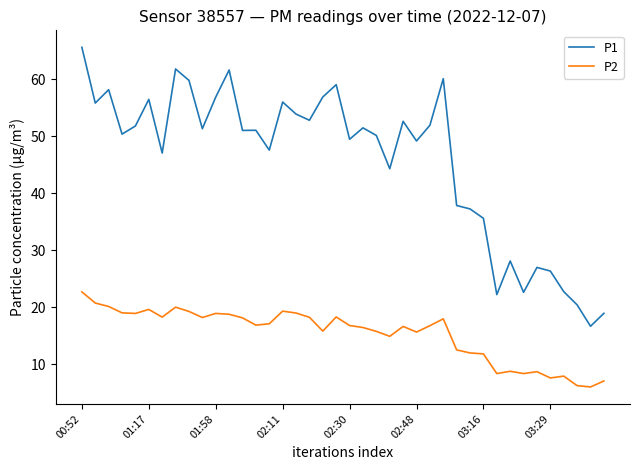

List the series in order of their overall mean, lowest first.

P2, P1